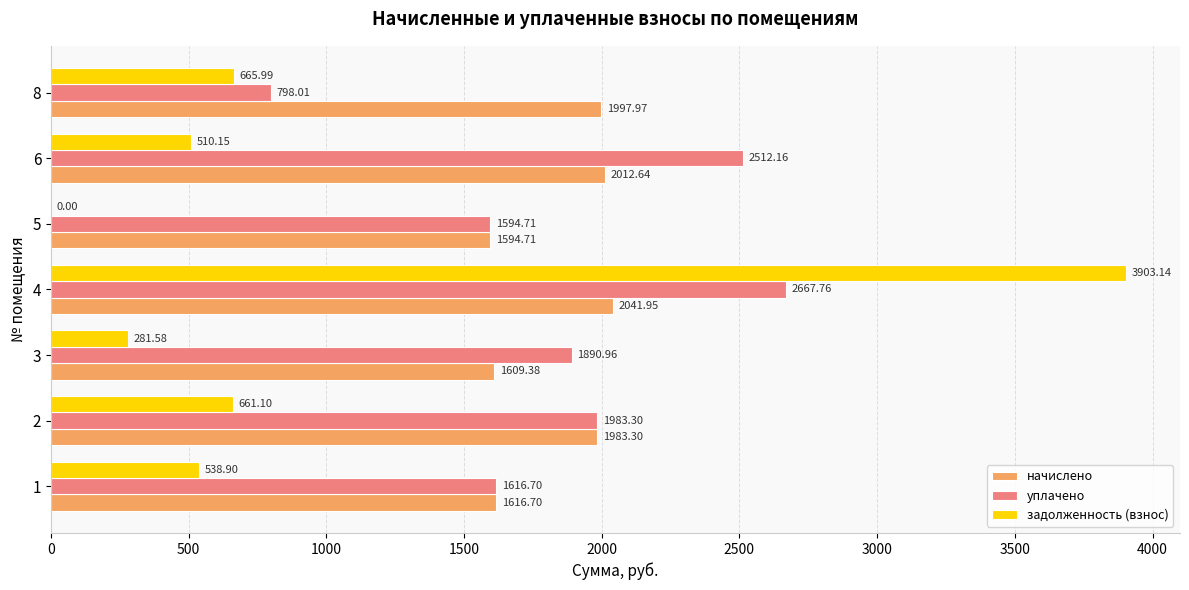

Which series changed the most between 3 and 8?

уплачено